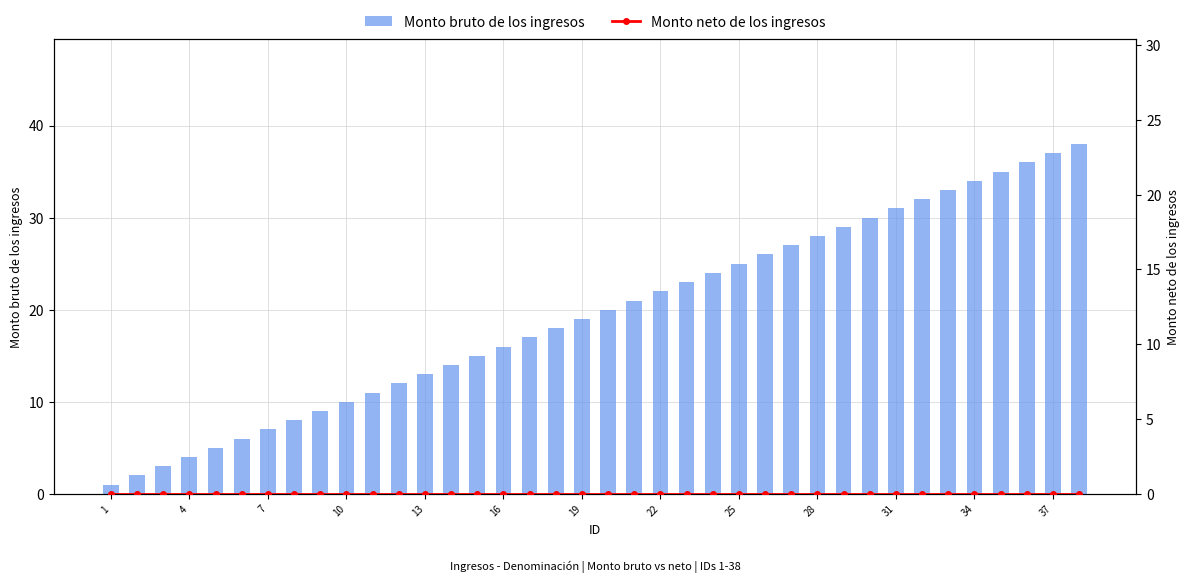

What is the difference between the second highest and minimum values in the Monto bruto de los ingresos series?

36